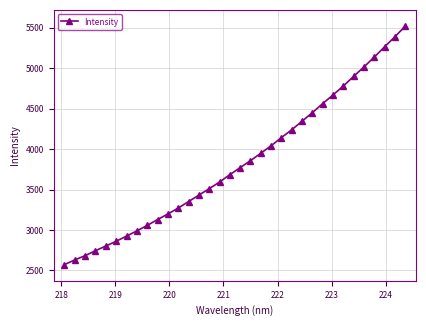

What is the smallest value displayed?

2571.6